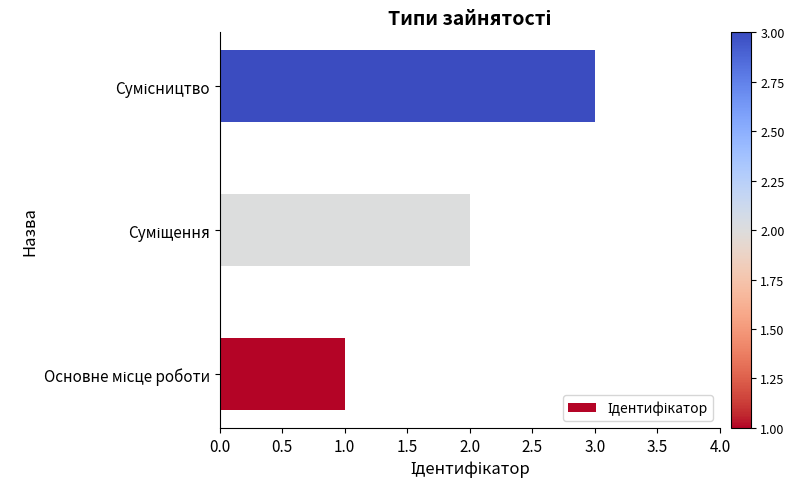

What is the maximum value shown in the chart?

3